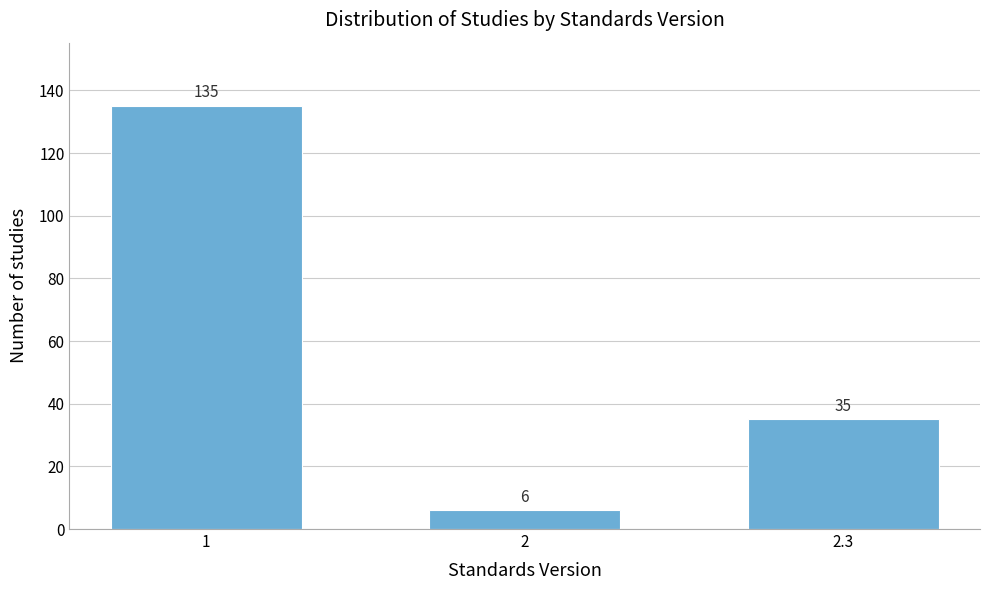

Reading right to left, what are all the values shown in this chart?

2.3=35	2=6	1=135